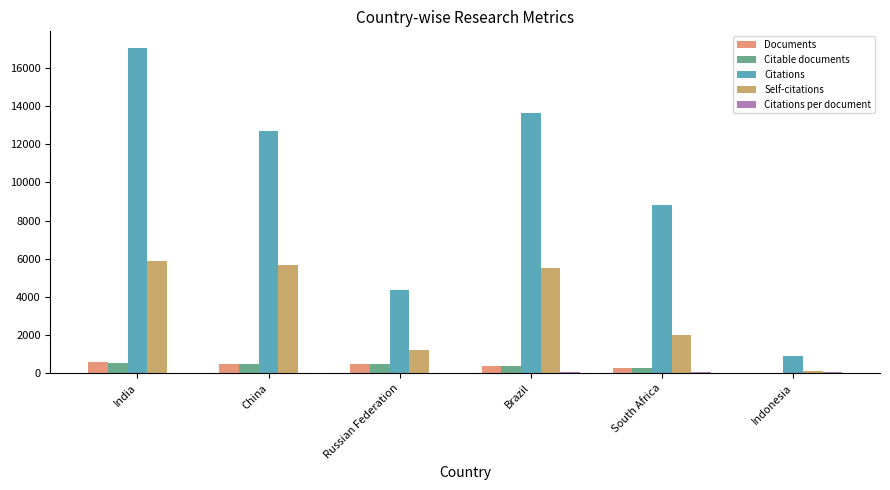

Is the value of Citations at South Africa greater than the value of Self-citations at China?

Yes